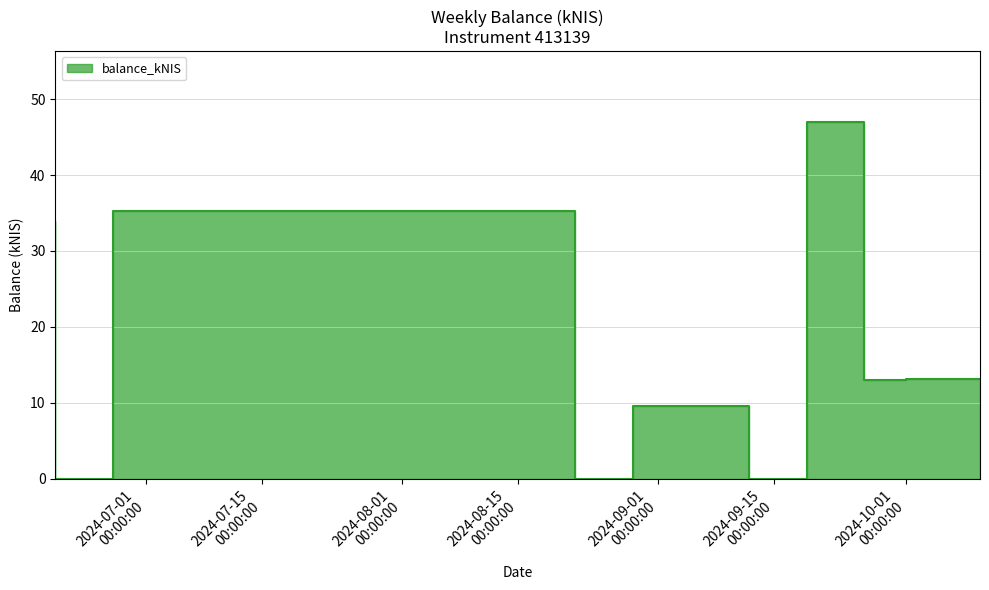

Reading left to right, transcribe all the data shown in this chart.

34.0	0.0	35.2	0.0	9.7	0.0	46.9	13.1	13.2